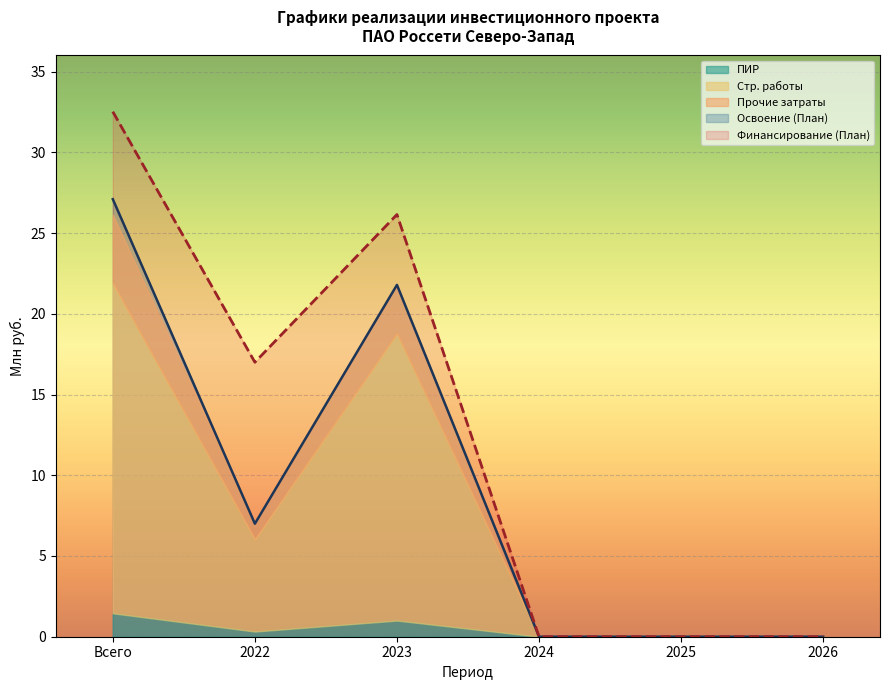

What is the total value across all series at 2022?

31.0